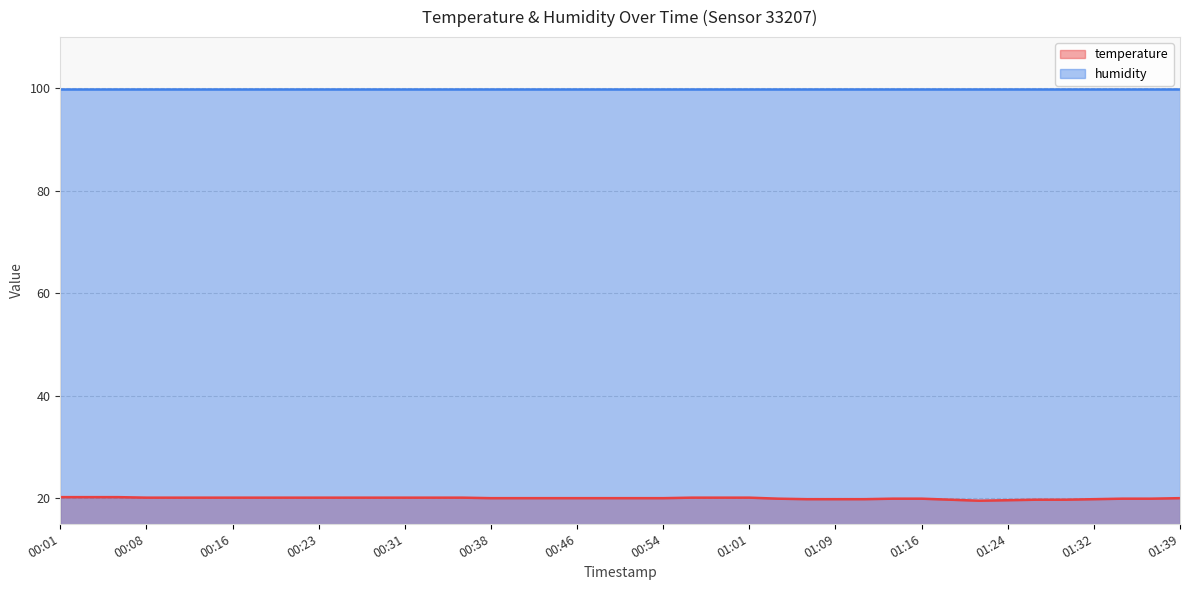

Reading right to left, extract all data points from this chart.

20.0	19.9	19.9	19.8	19.7	19.7	19.6	19.5	19.7	19.9	19.9	19.8	19.8	19.8	19.9	20.1	20.1	20.1	20.0	20.0	20.0	20.0	20.0	20.0	20.0	20.1	20.1	20.1	20.1	20.1	20.1	20.1	20.1	20.1	20.1	20.1	20.1	20.2	20.2	20.2